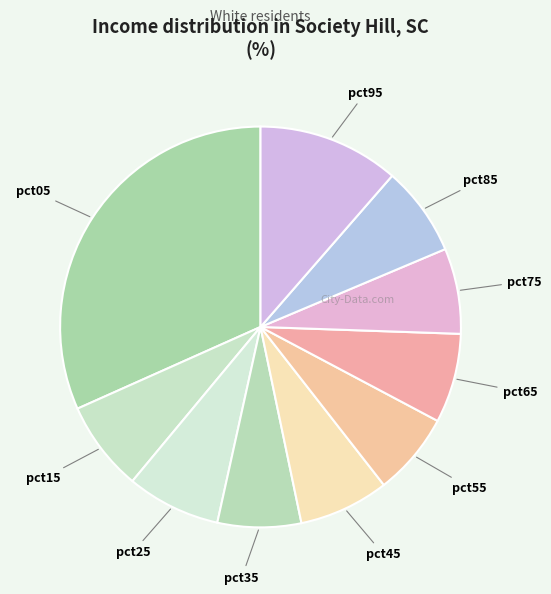

Which slice is the largest?

pct05